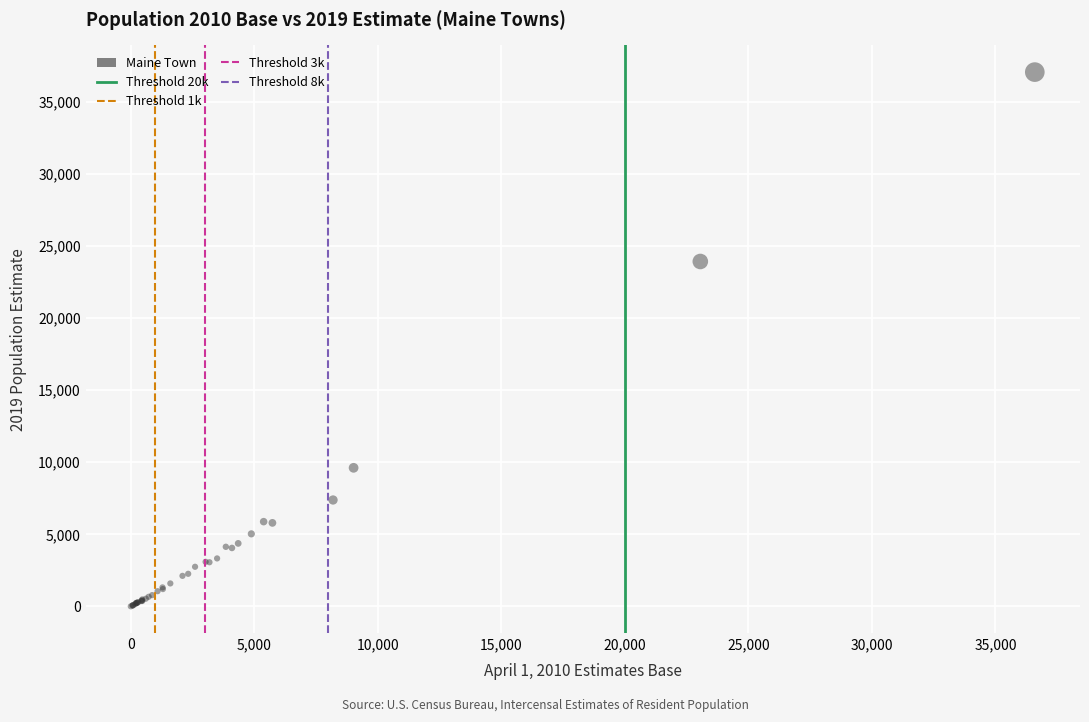

What Y value in the scatter plot is closest to 18538?

23932